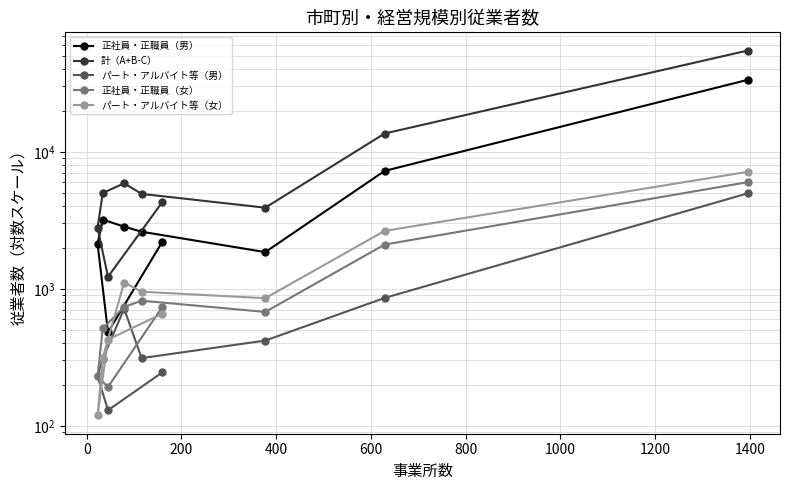

What is the average value of the 計（A+B-C） series?

10716